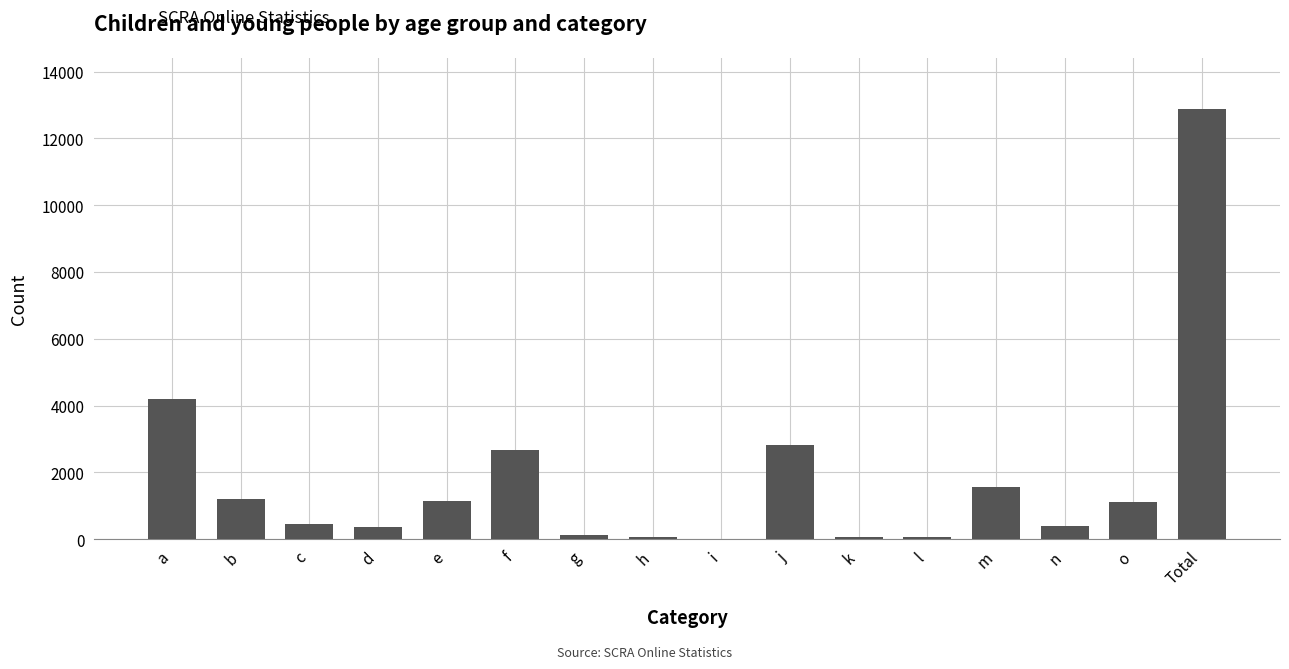

What is the average value?

1816